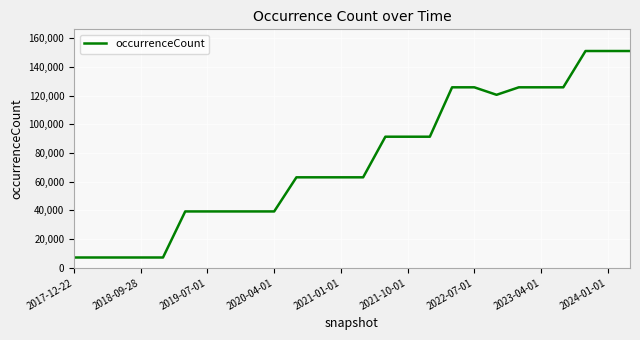

What is the difference between the maximum and minimum values?

143883